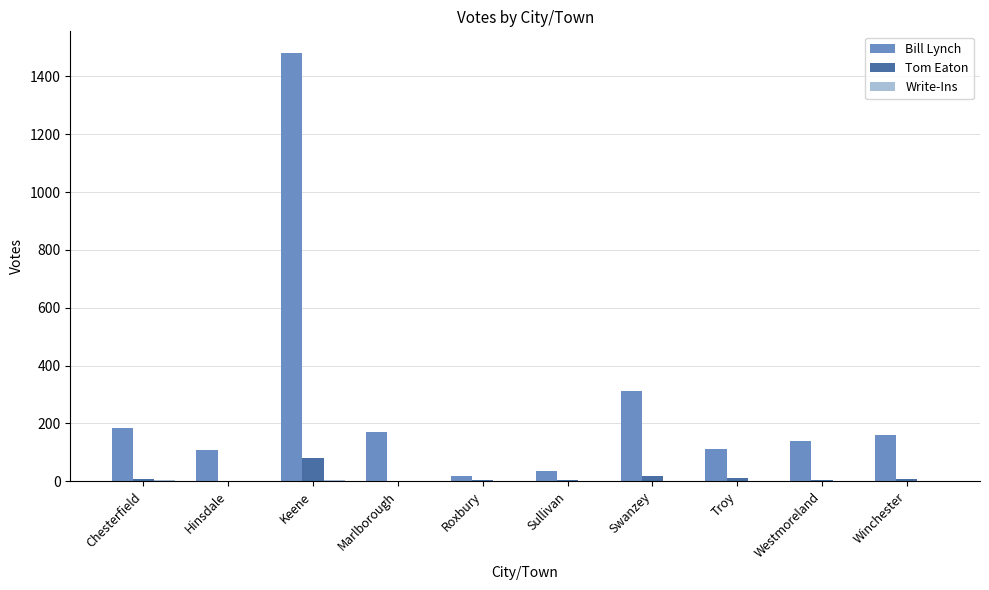

Which series changed the most between Hinsdale and Swanzey?

Bill Lynch